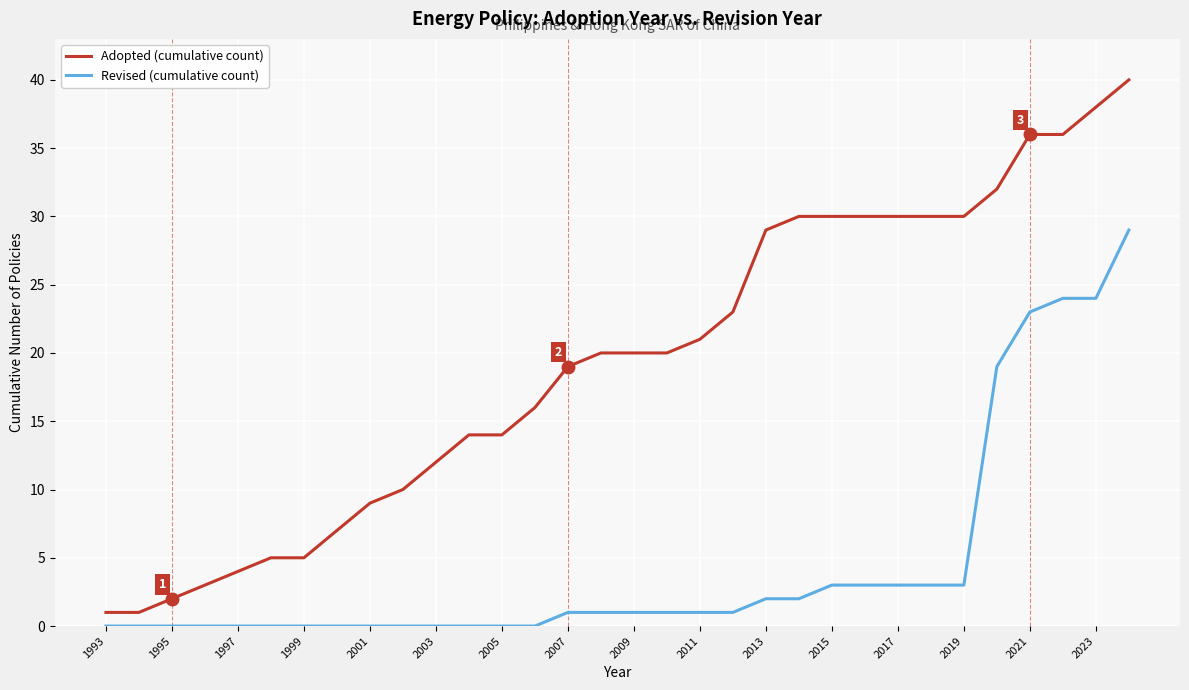

Which series has the largest range (max minus min)?

Adopted (cumulative count)